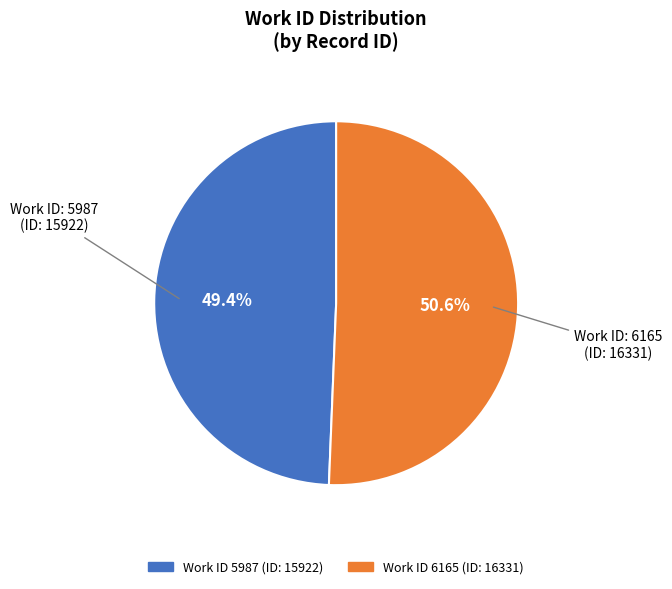

Is there any slice that represents more than half of the pie?

Yes